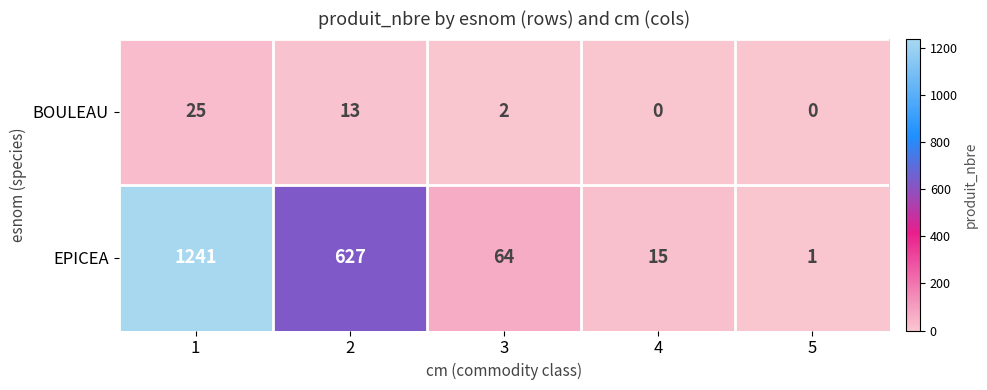

How many distinct data groups are displayed?

2